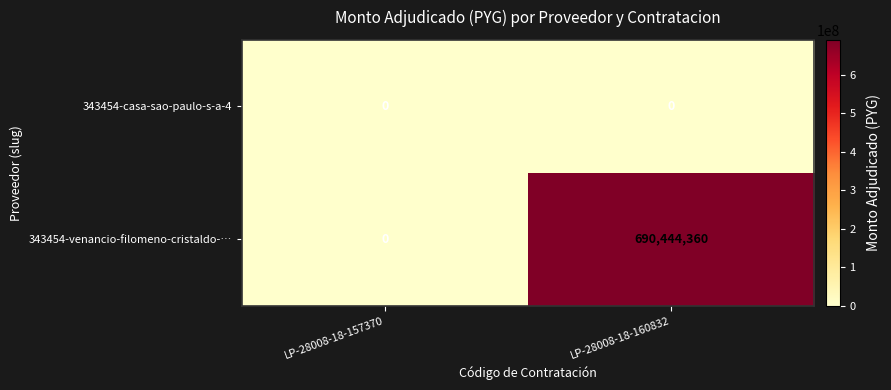

What is the maximum value for 343454-venancio-filomeno-cristaldo-…?

690444360